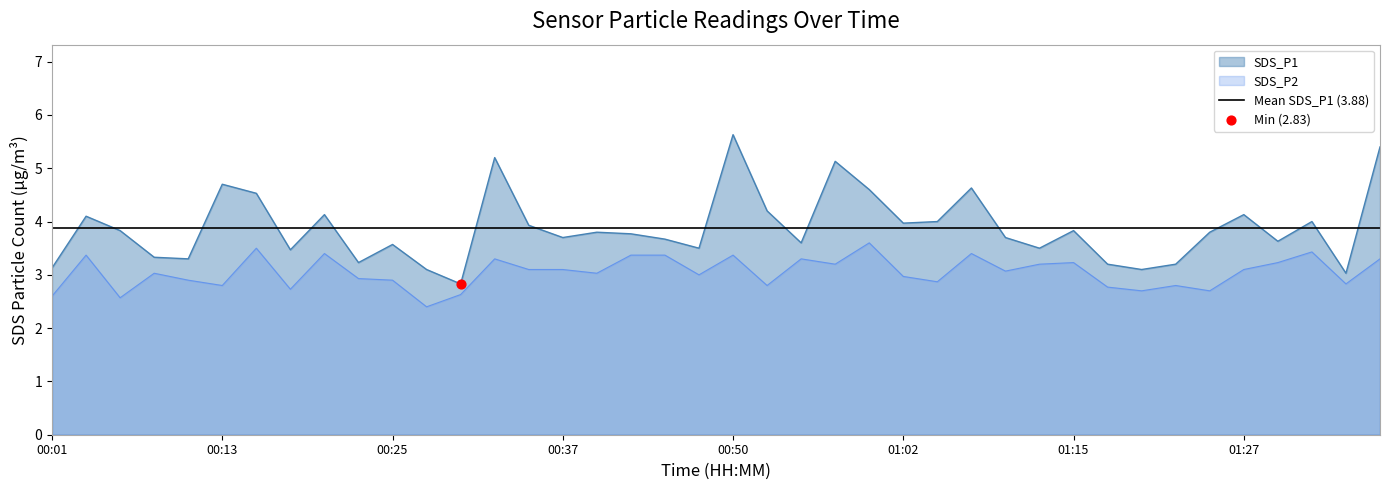

Which series has the largest total across all categories?

SDS_P1